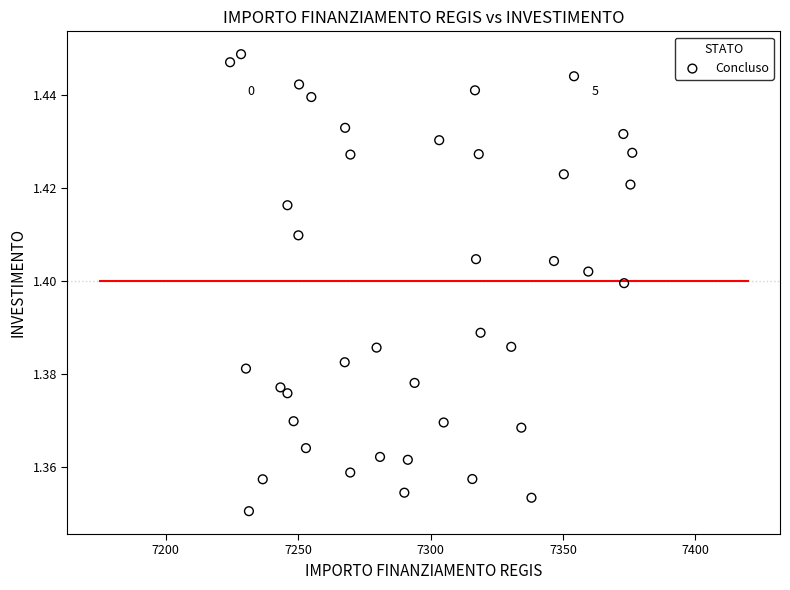

What is the range of X values (max minus min)?

151.9